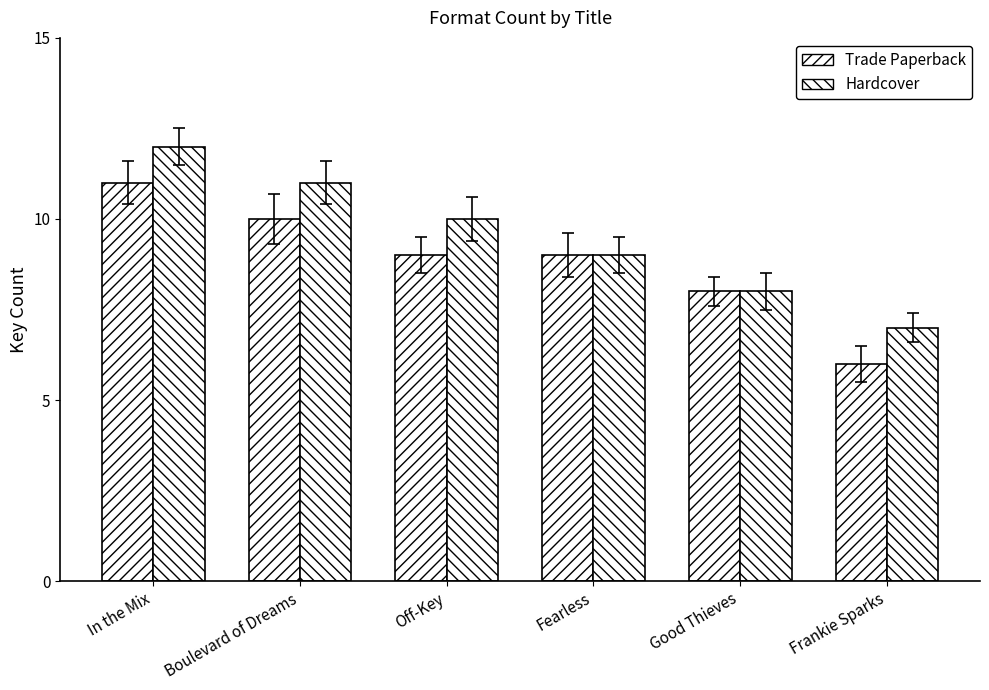

What is the label of the 1st bar from the left?

In the Mix